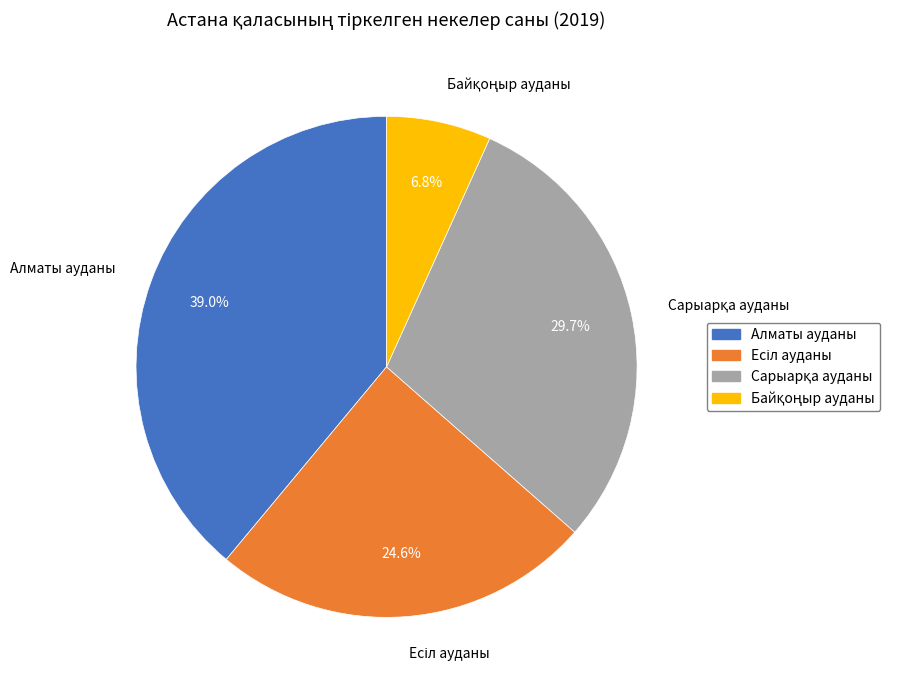

Is there any slice that represents more than half of the pie?

No